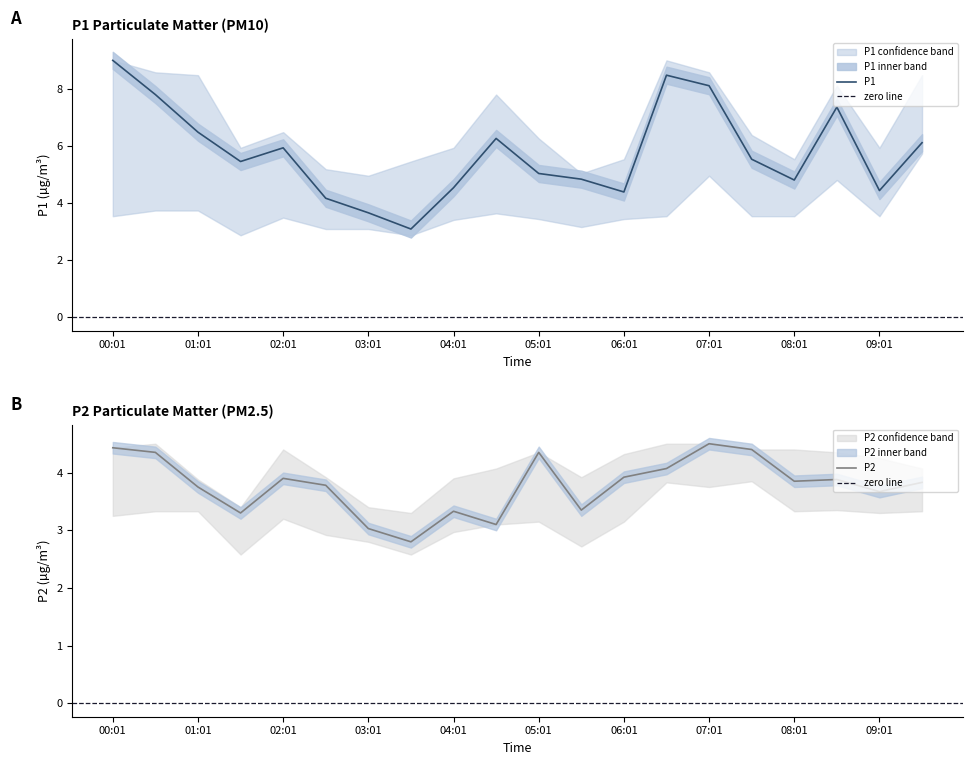

Which series has the largest range (max minus min)?

P1